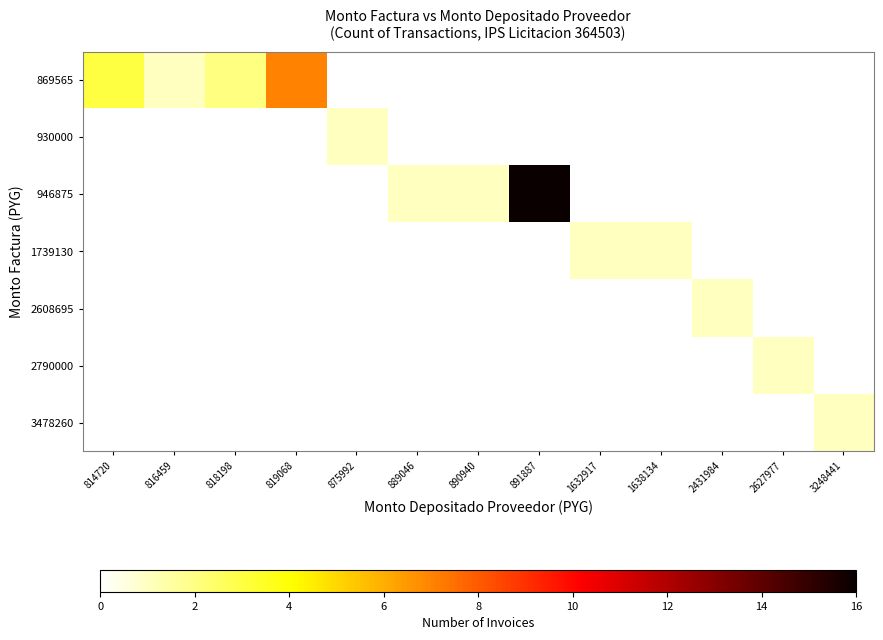

At which category is the sum across all series the highest?

891887